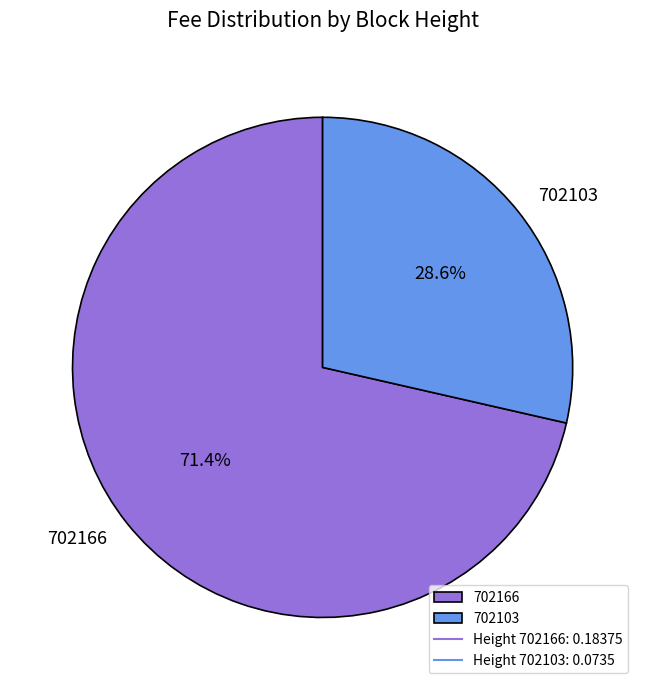

Which slice is the largest?

702166